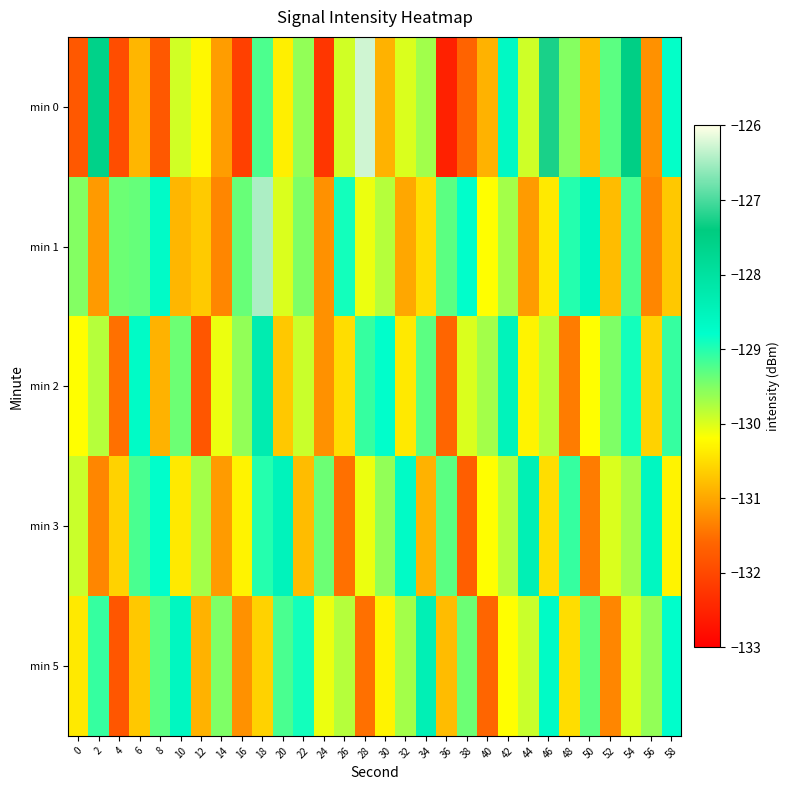

How many series are shown in this chart?

5